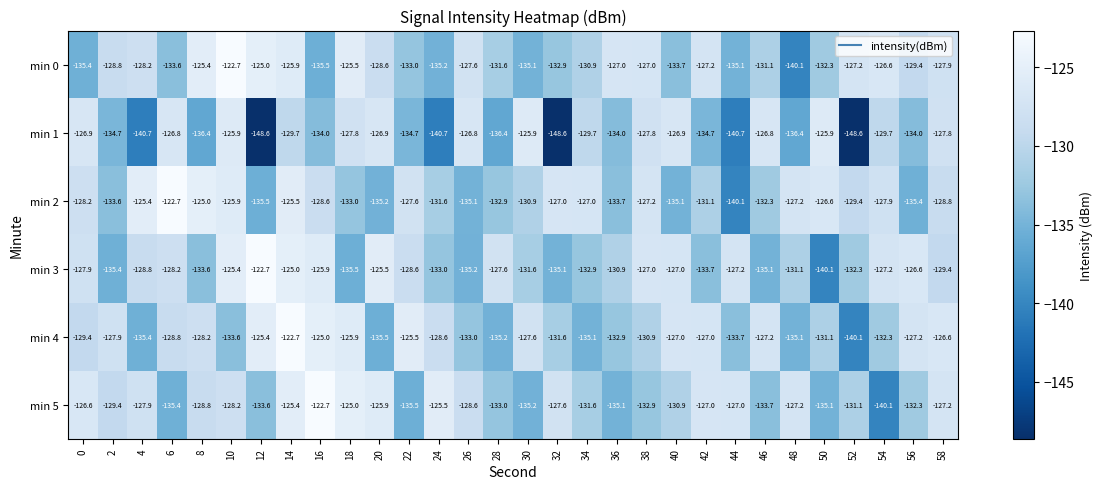

Rank the series at 52 from highest to lowest value.

min 0, min 2, min 5, min 3, min 4, min 1